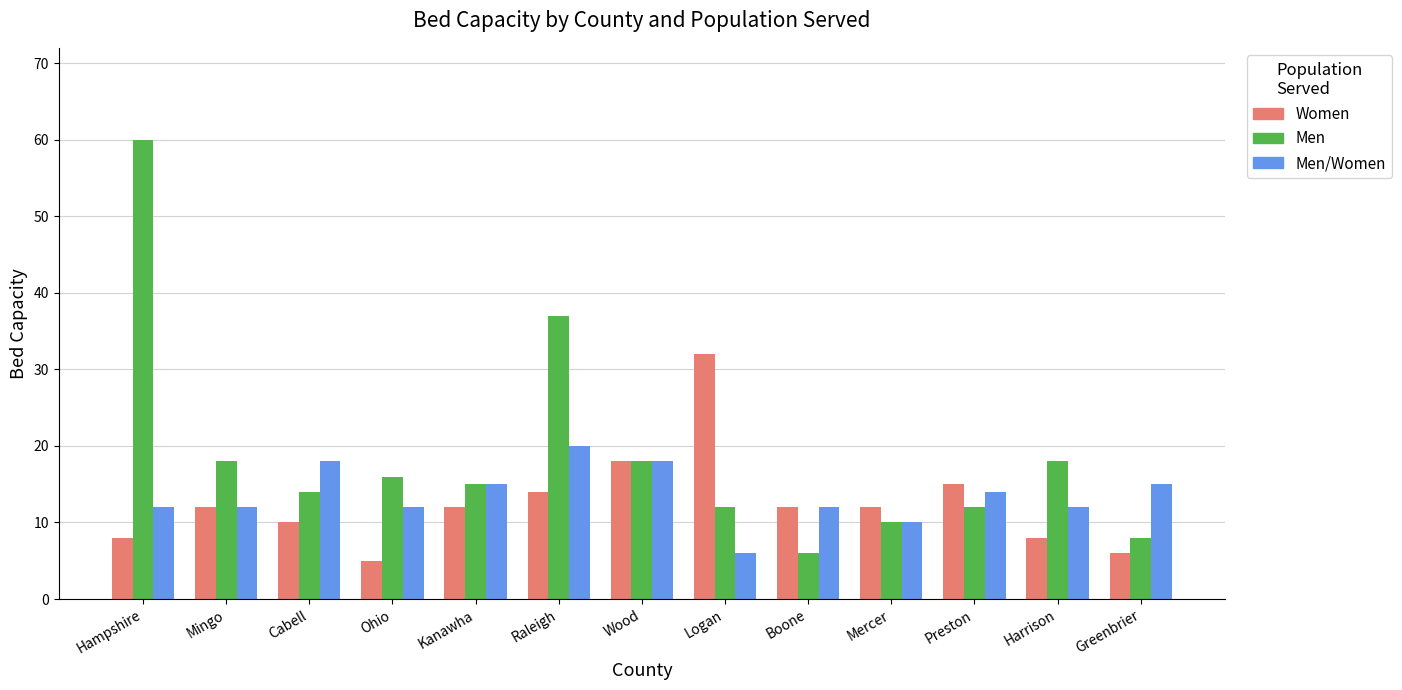

Where is Women nearest to the value 18?

Wood